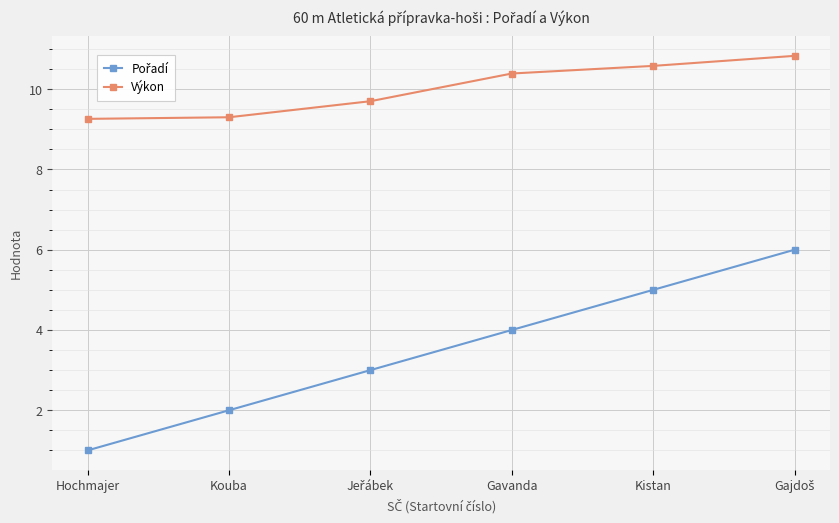

What position from the left is Hochmajer?

1